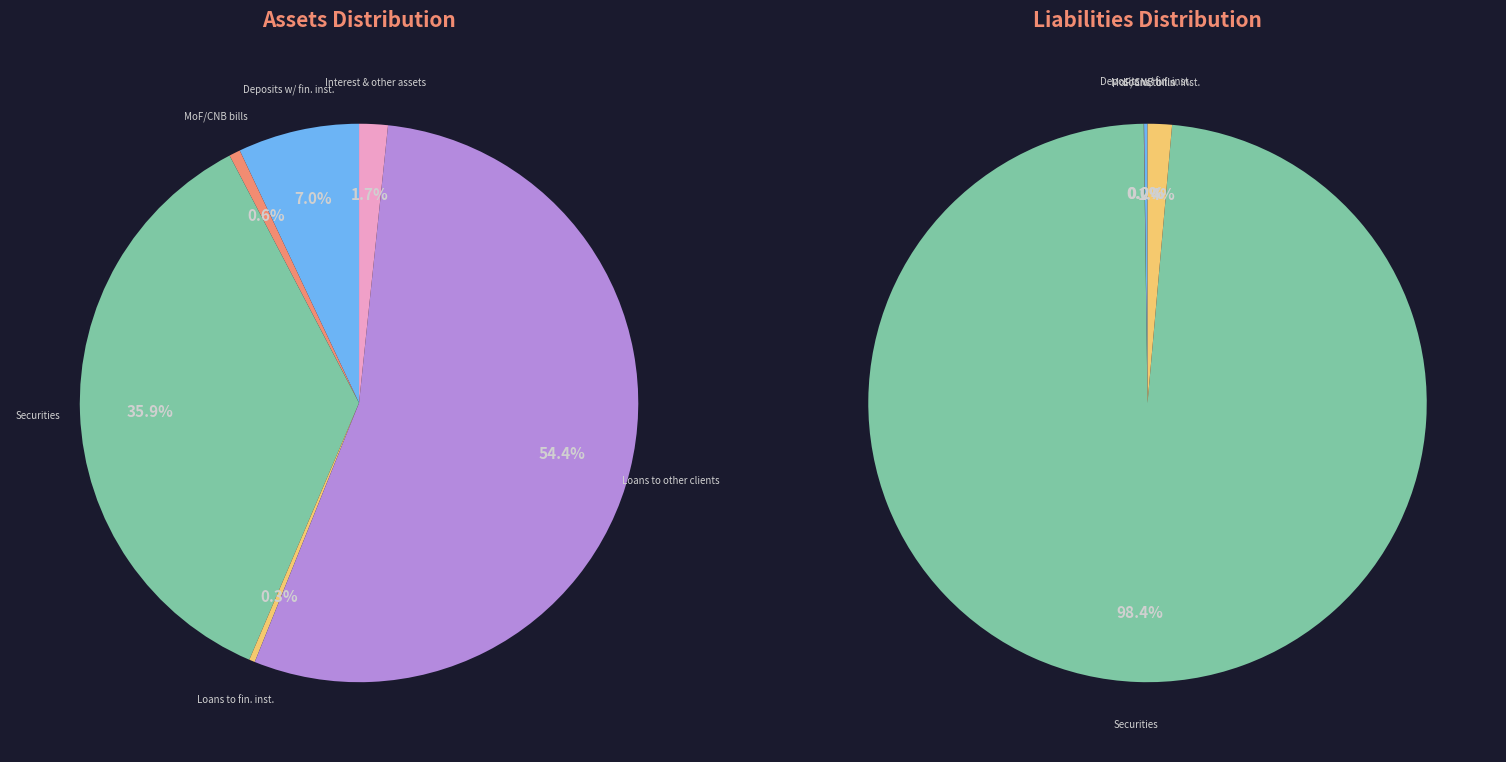

What is the total percentage of Deposits with financial institutions and Interest, fees and other assets?

8.7%